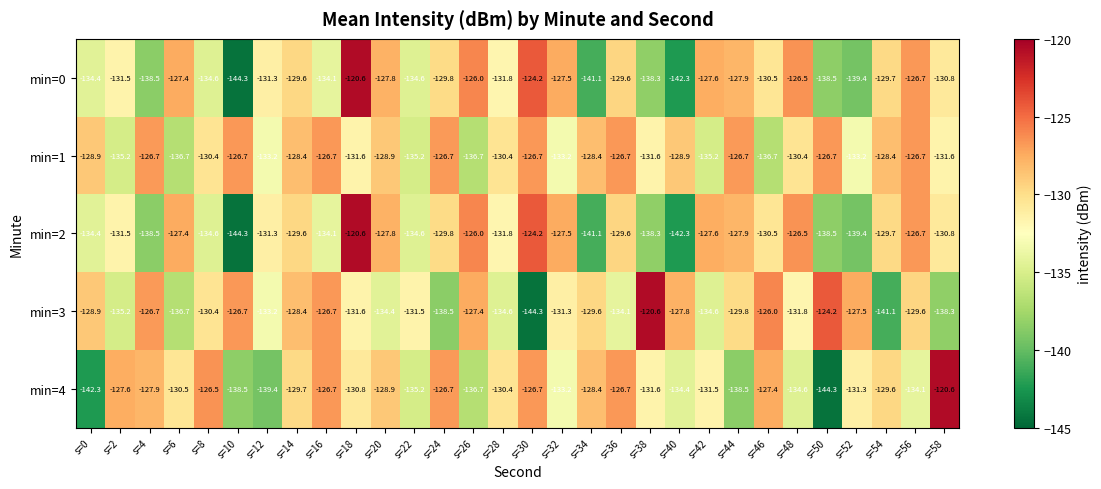

What is the difference between the highest and lowest values at s=4?

11.8